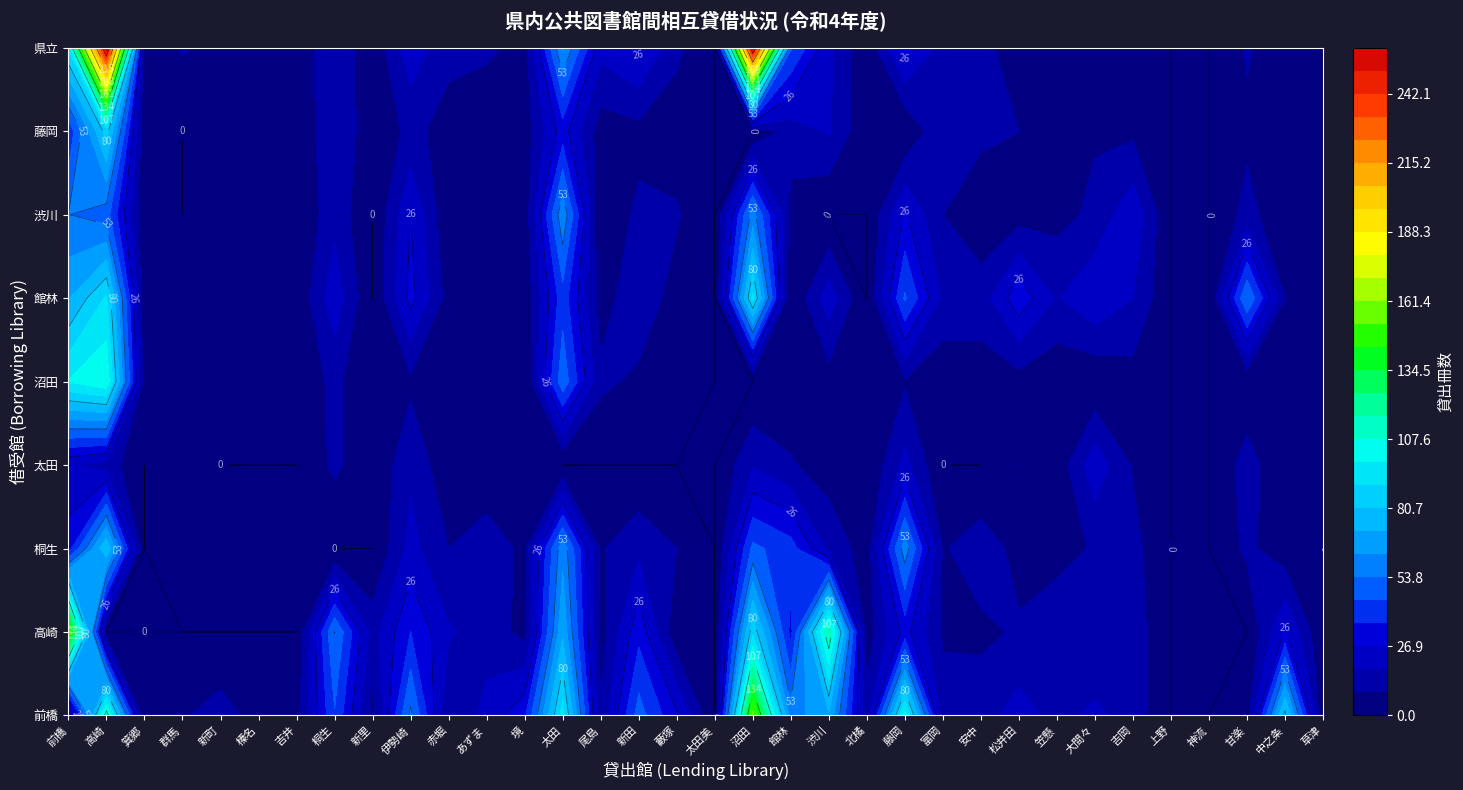

Is it true that 渋川 equals 11 at 27?

True